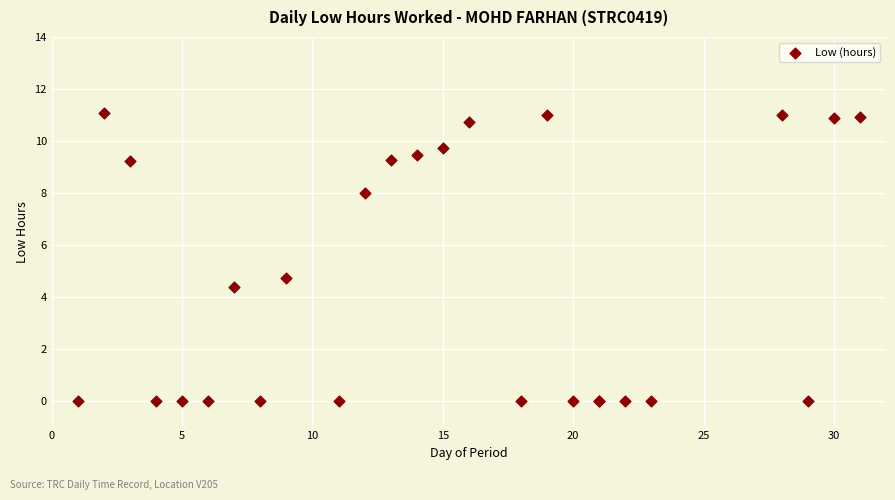

What Y value in the scatter plot is closest to 5?

4.7